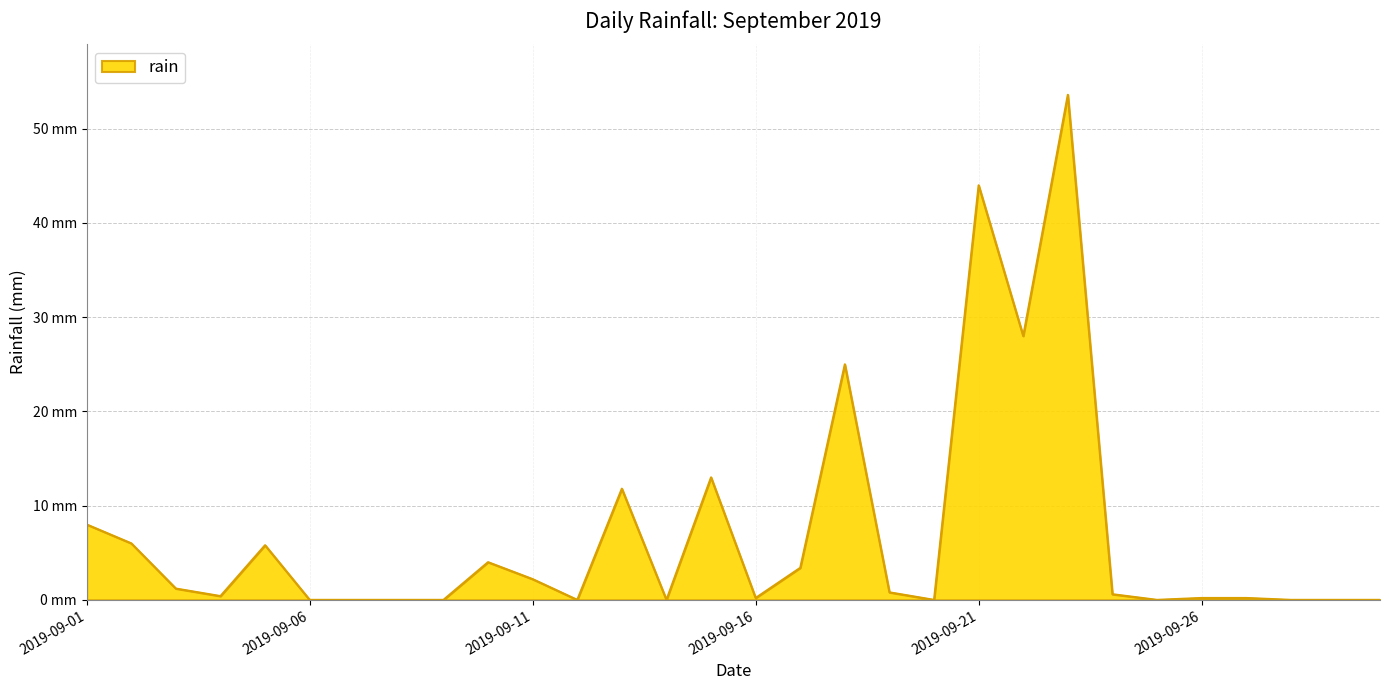

True or false: the data has more than 0 interior local peaks.

True